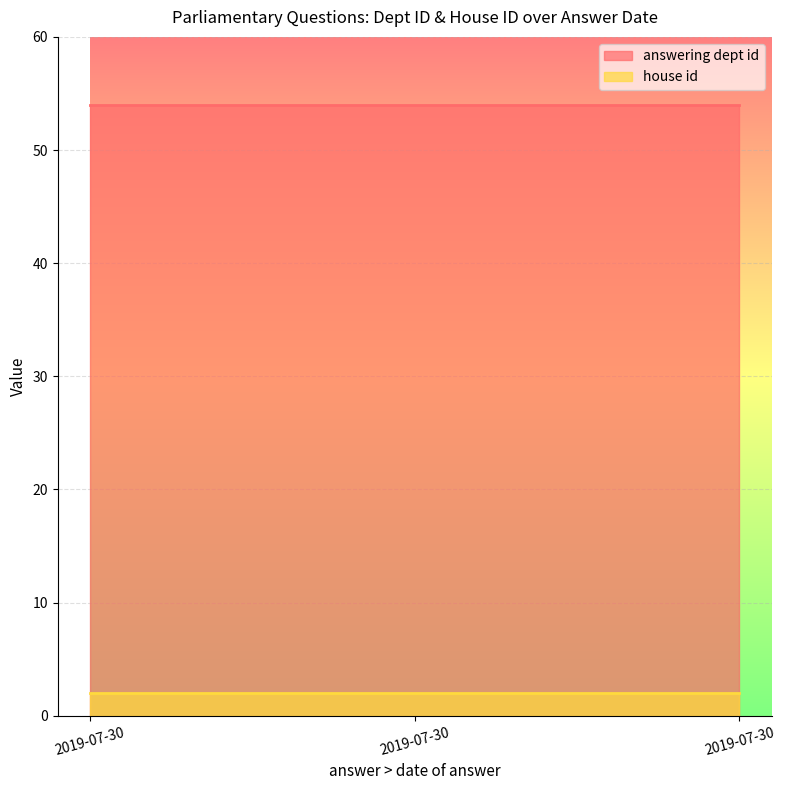

Reading left to right, transcribe all the data shown in this chart.

answering dept id: 2019-07-30=54	2019-07-30=54	2019-07-30=54
house id: 2019-07-30=2	2019-07-30=2	2019-07-30=2